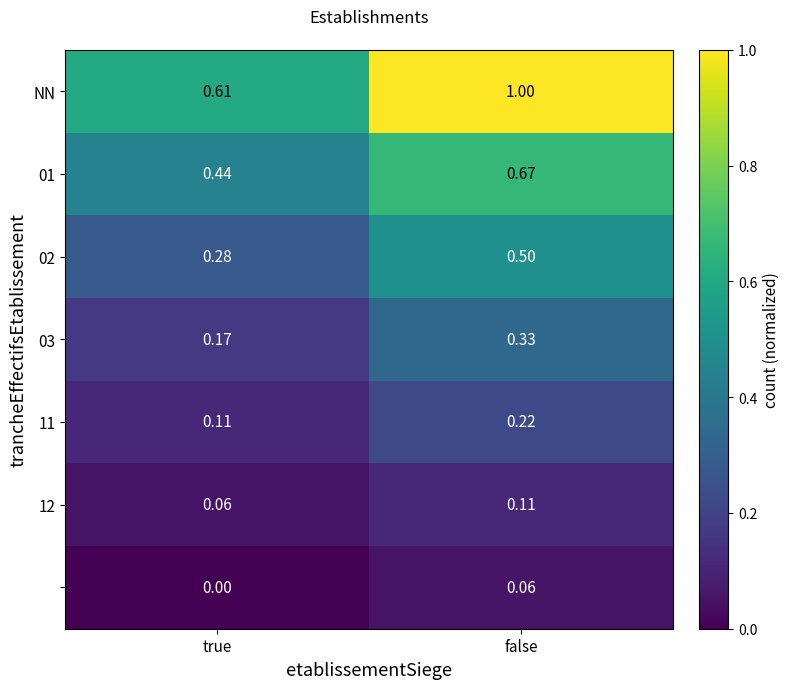

How many categories are shown in the chart?

2